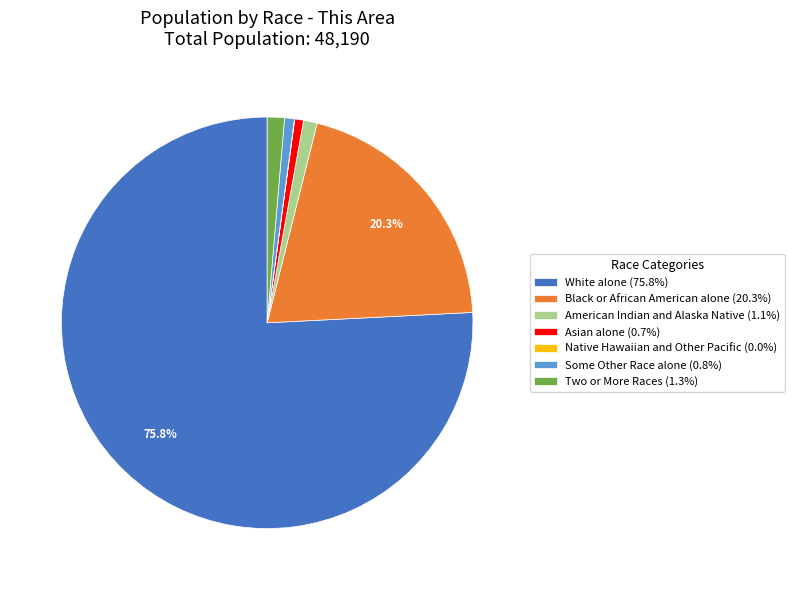

What is the ratio of the value at American Indian and Alaska Native (1.1%) to the value at Two or More Races (1.3%)?

0.8